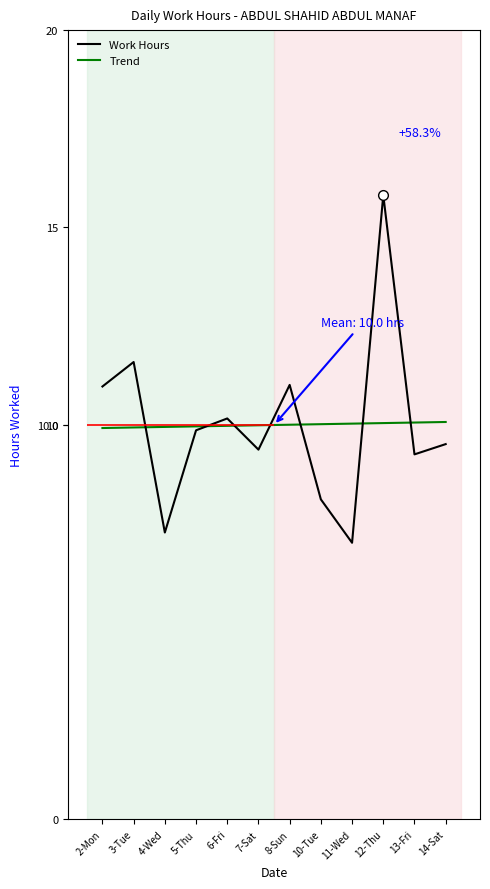

True or false: Work Hours has a value of 9.5 at 14-Sat.

True